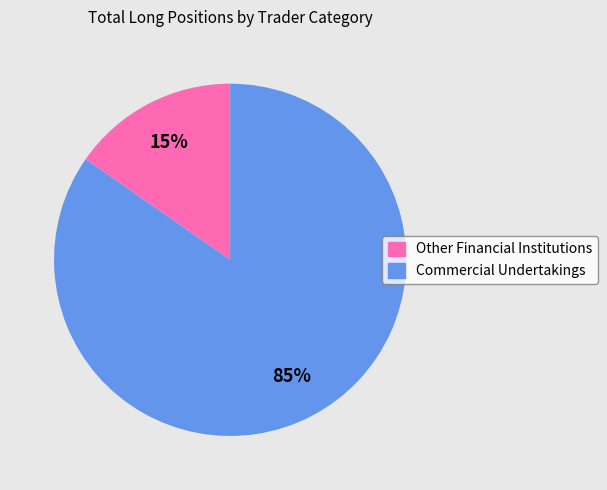

To the nearest percent, what percentage of the pie is Commercial Undertakings?

85%